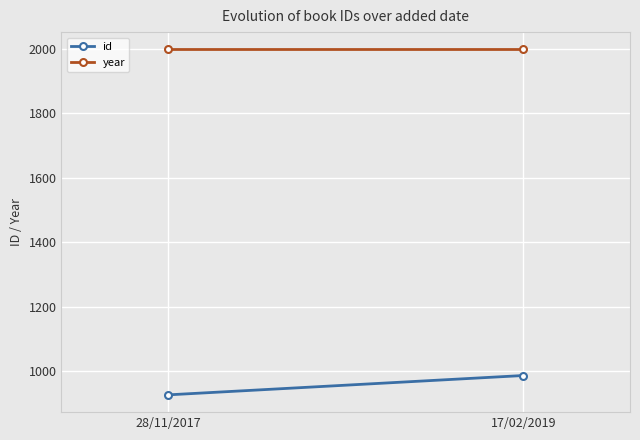

Which has a higher value, 17/02/2019 or 28/11/2017?

17/02/2019